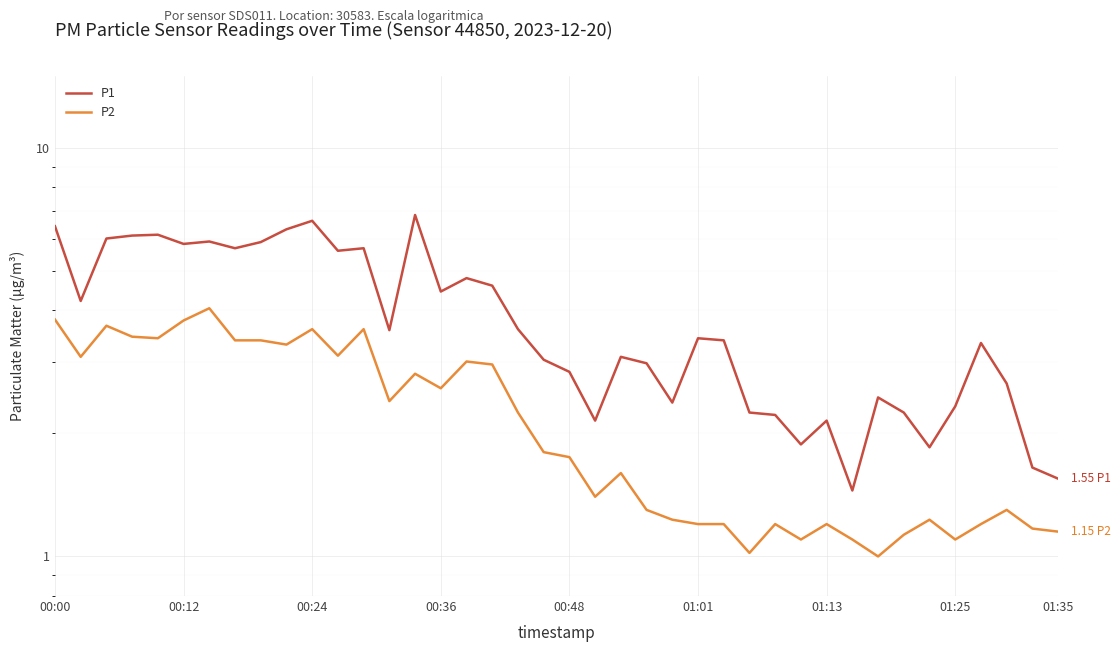

Which category has the highest value across all series?

14